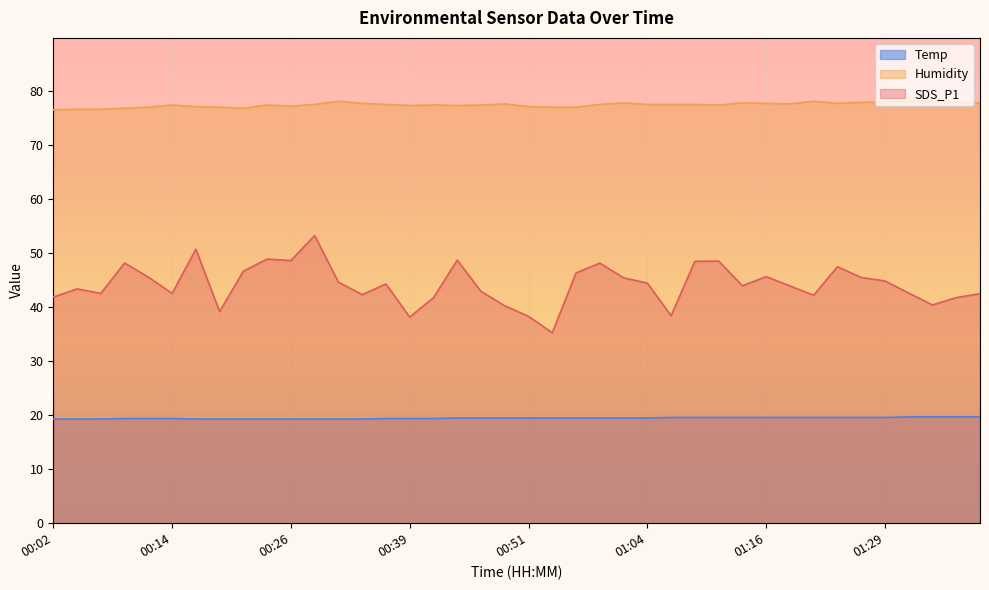

What is the difference between the maximum and minimum values in the SDS_P1 series?

18.0